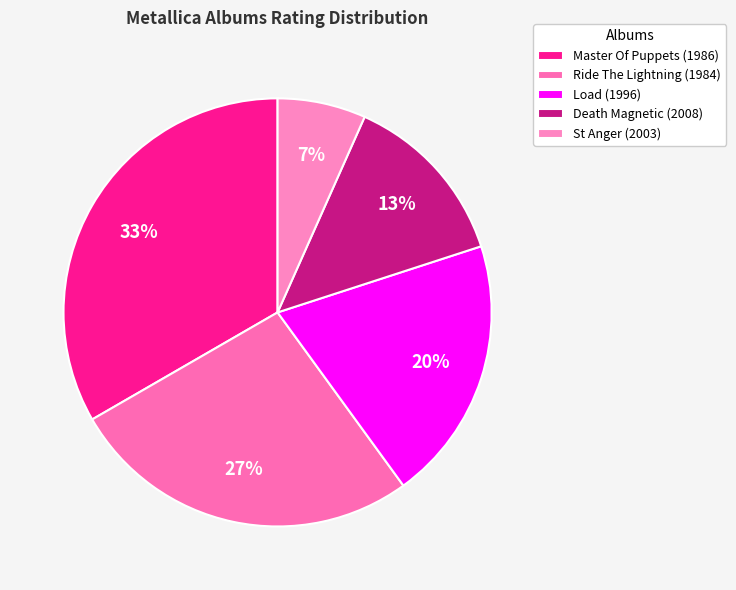

Count the number of slices in the pie.

5